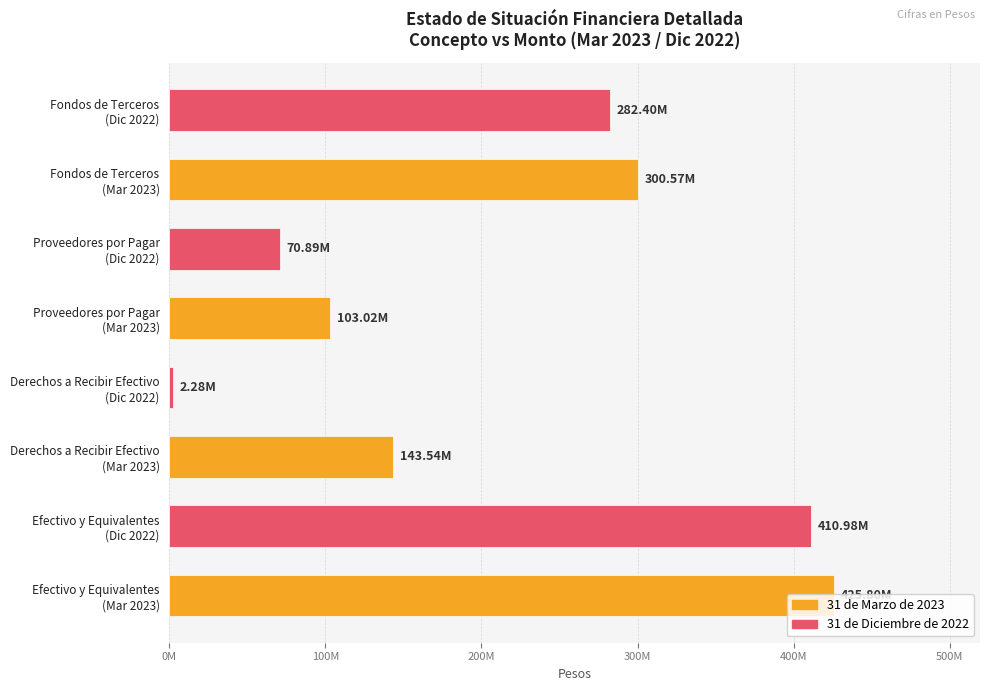

Does the chart contain any negative values?

No